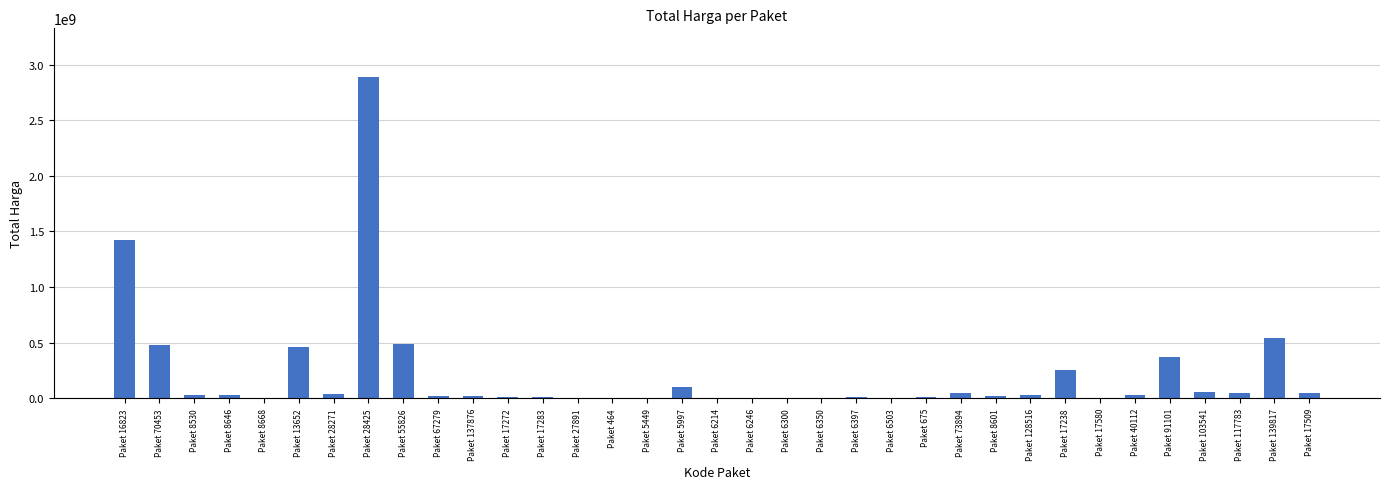

How many categories are shown in the chart?

35